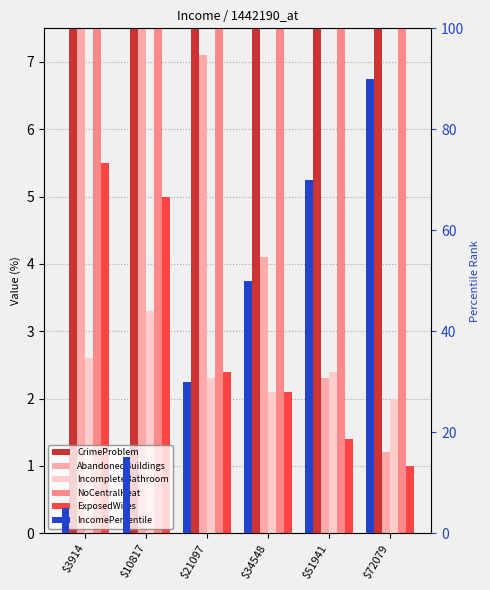

What is the minimum value shown in the chart?

1.0